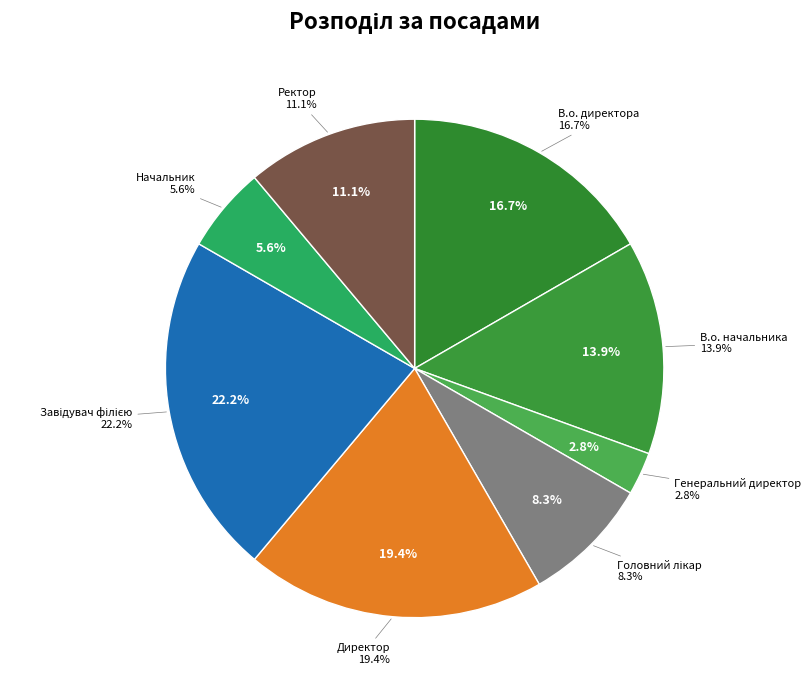

How many slices are in this pie chart?

8